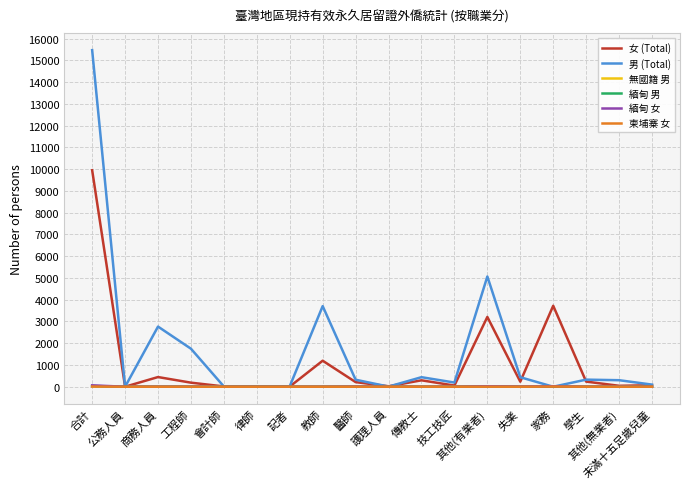

At how many categories does at least one series exceed 13642?

1